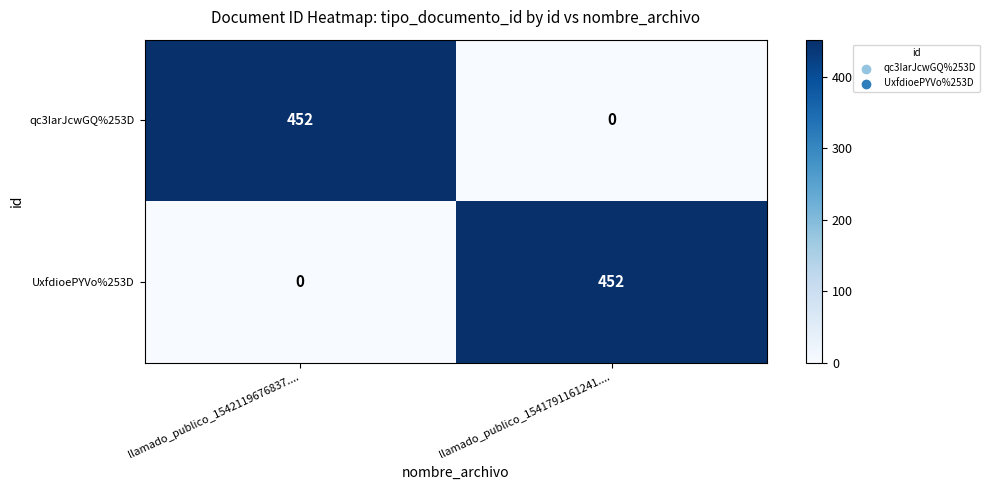

Reading right to left, list all the values displayed in this chart.

qc3IarJcwGQ%253D: 0	452
UxfdioePYVo%253D: 452	0